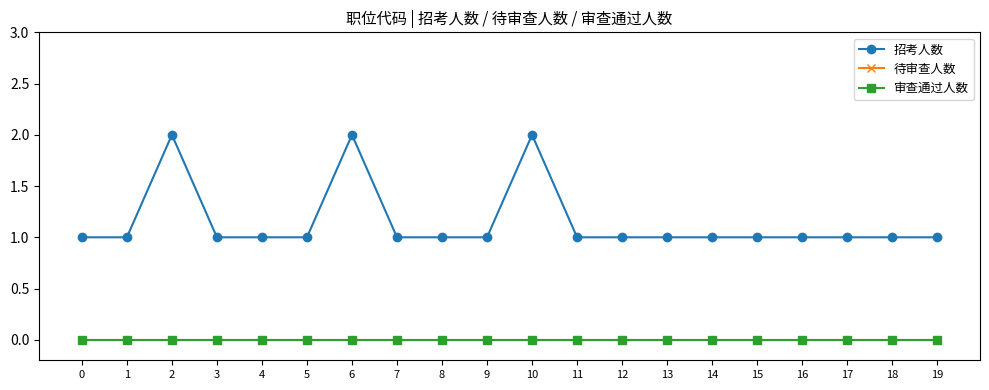

True or false: 招考人数 has more than 0 interior local peaks.

True